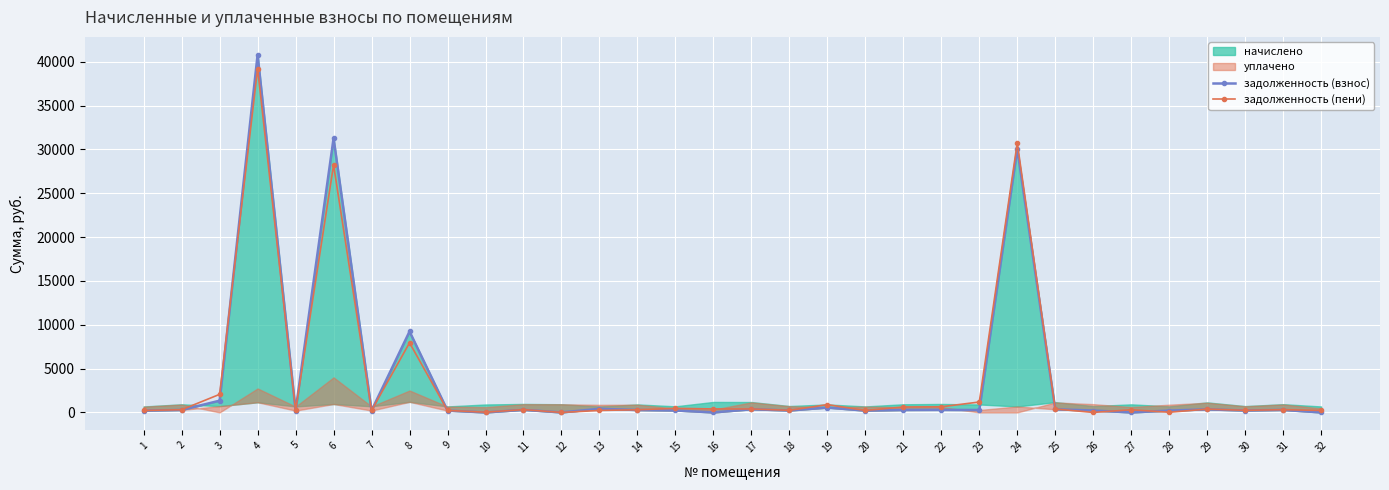

Between which two adjacent categories do задолженность (взнос) and задолженность (пени) first intersect?

3 and 4